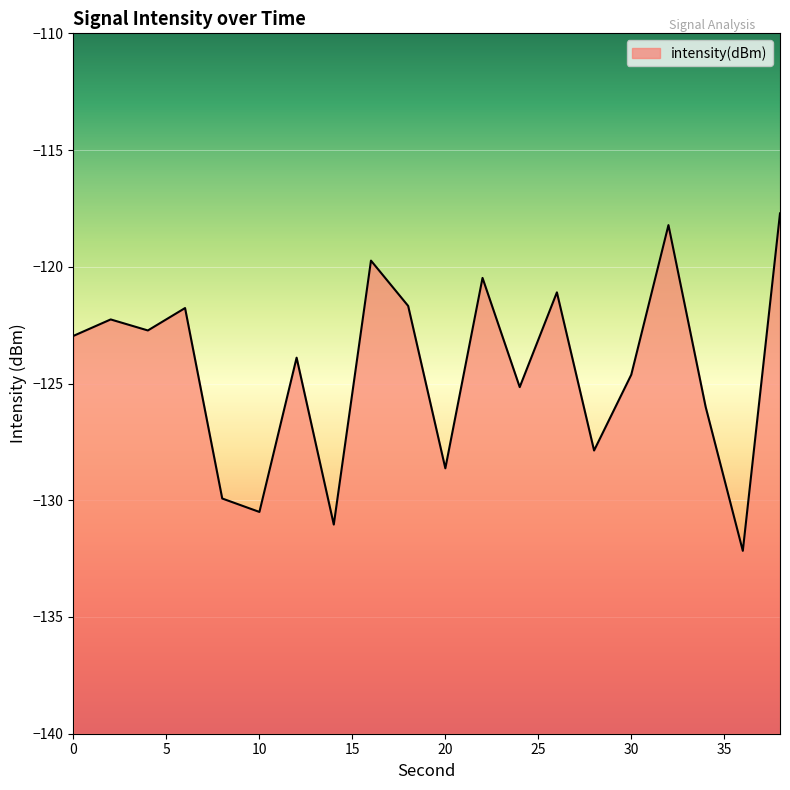

Does the chart display data point markers on the line(s)?

No